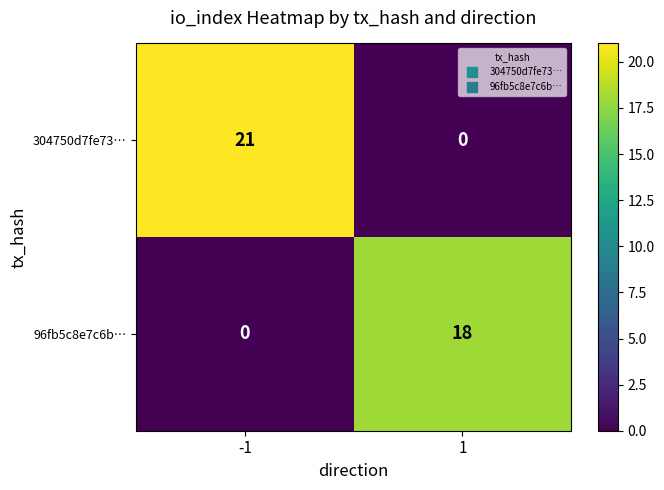

Is it true that 96fb5c8e7c6b… equals 0 at -1?

True